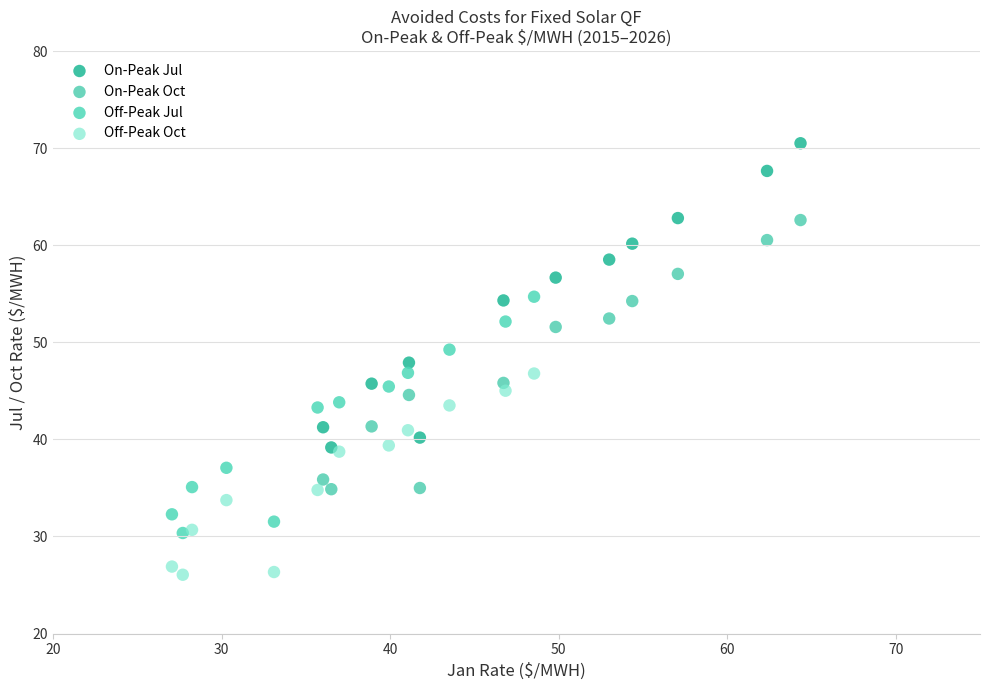

Which series reaches the minimum Y coordinate?

Off-Peak Oct